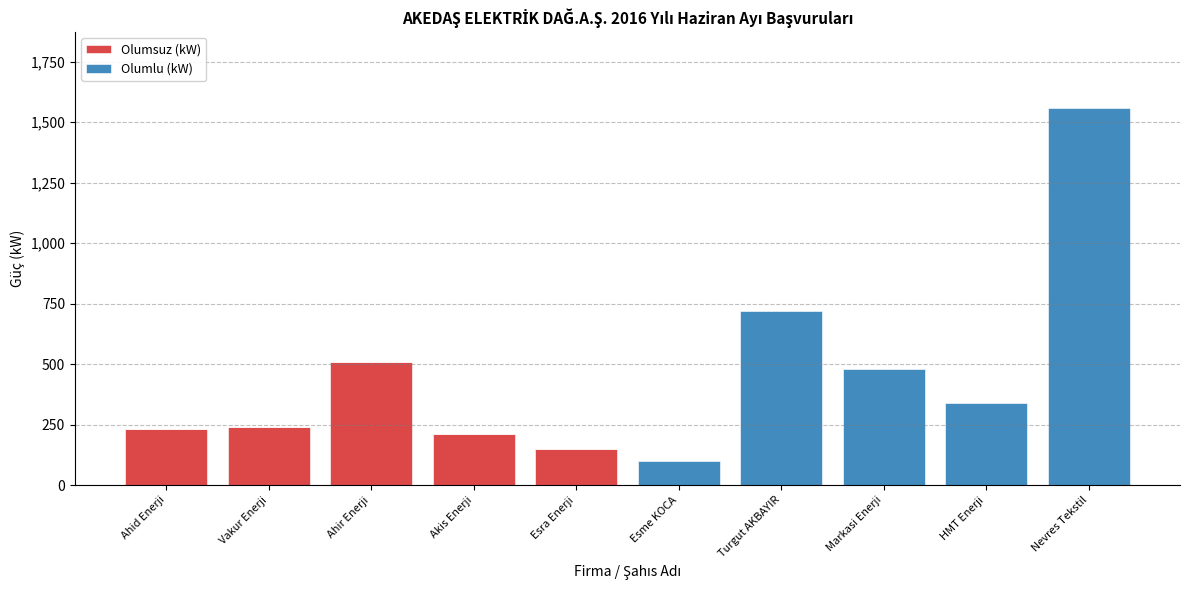

How many distinct data groups are displayed?

2